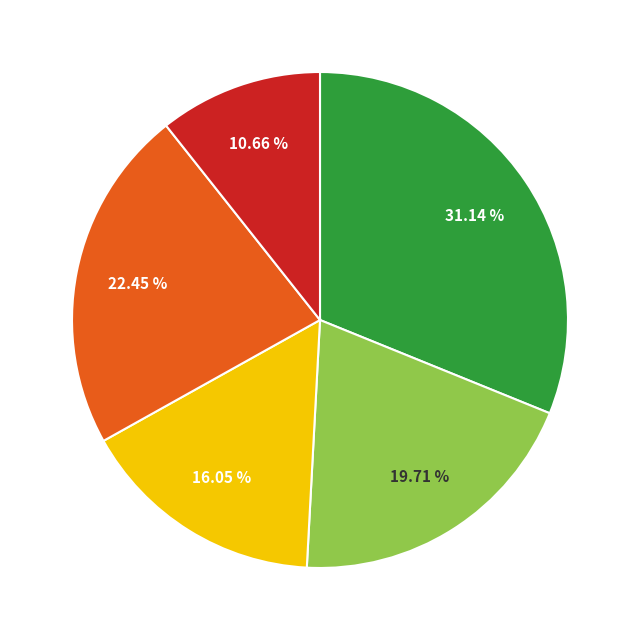

To the nearest percent, what is the average slice percentage?

20%